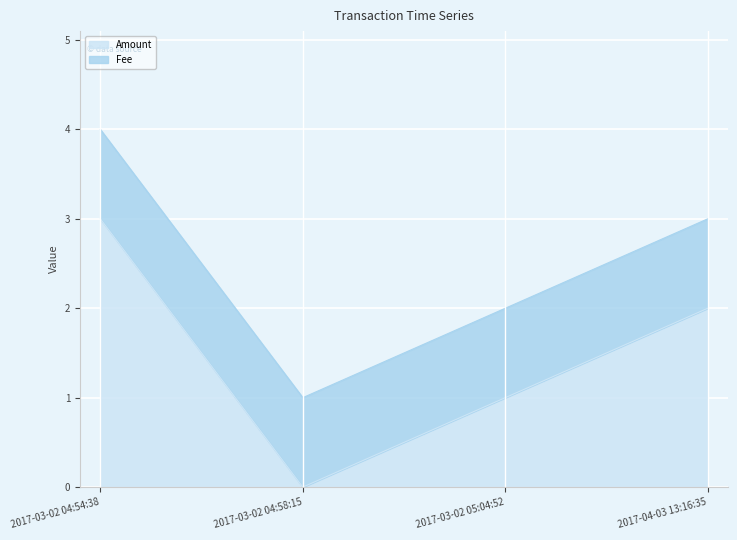

True or false: the data shows 2 at 2017-04-03 13:16:35.

True